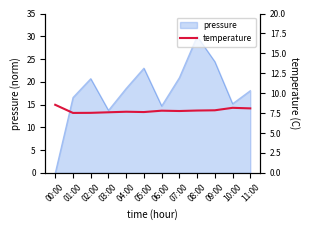

True or false: the data shows 13.2 at 08:00.

False